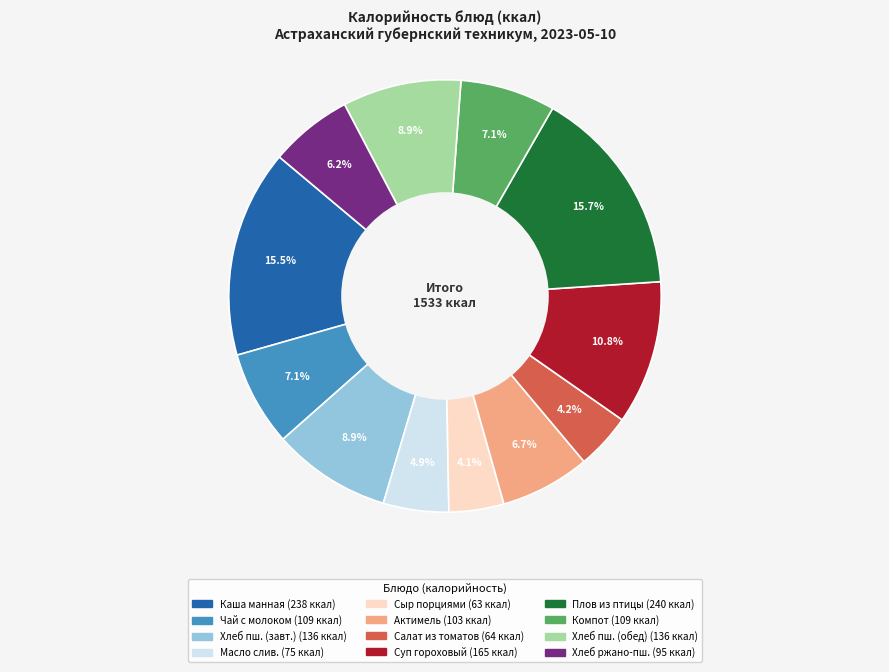

Is there any slice that represents more than half of the pie?

No